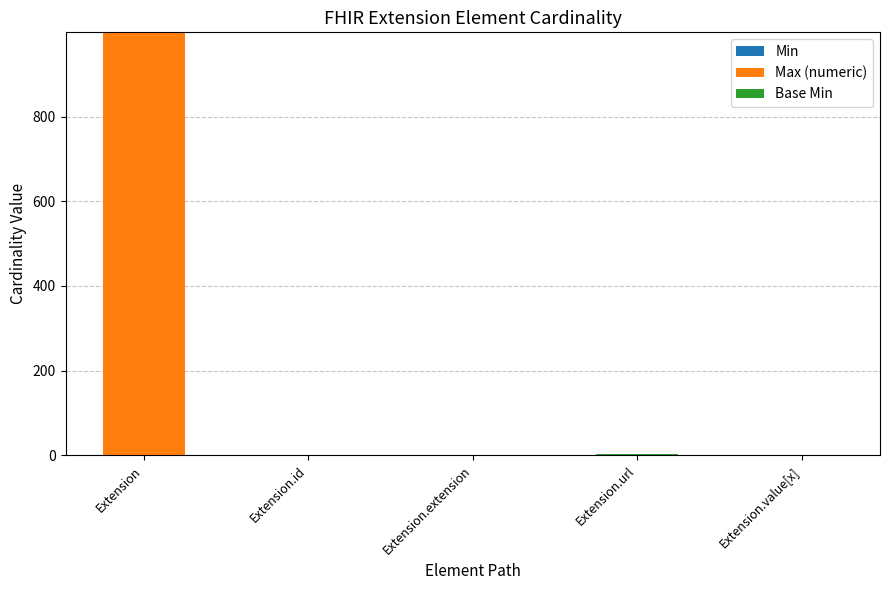

At which category is the sum across all series the highest?

Extension